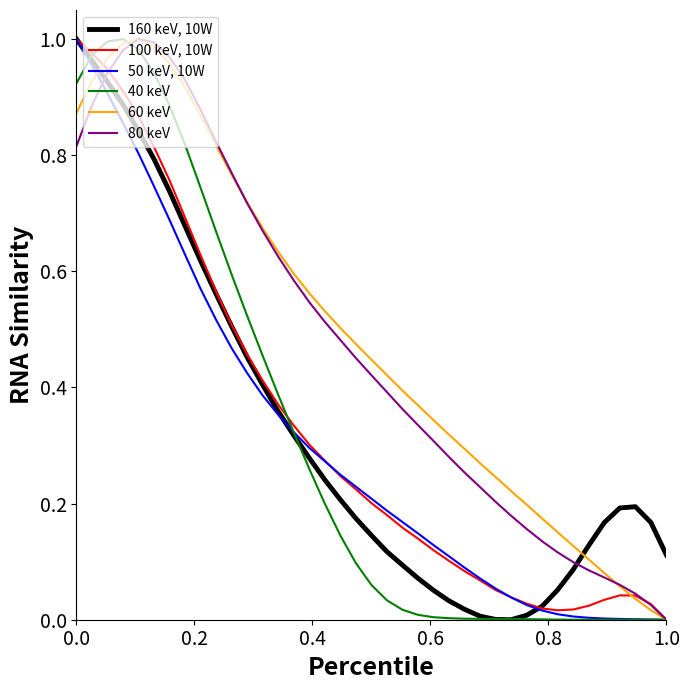

Which series ends up on top after the final intersection of 160 keV, 10W and 80 keV?

160 keV, 10W